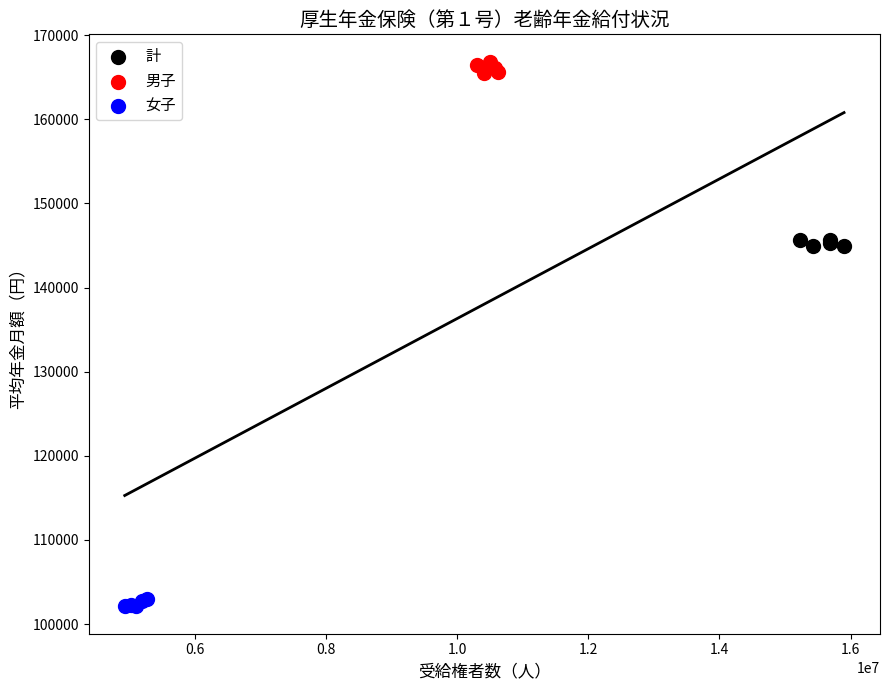

Which series contains the highest Y value?

男子